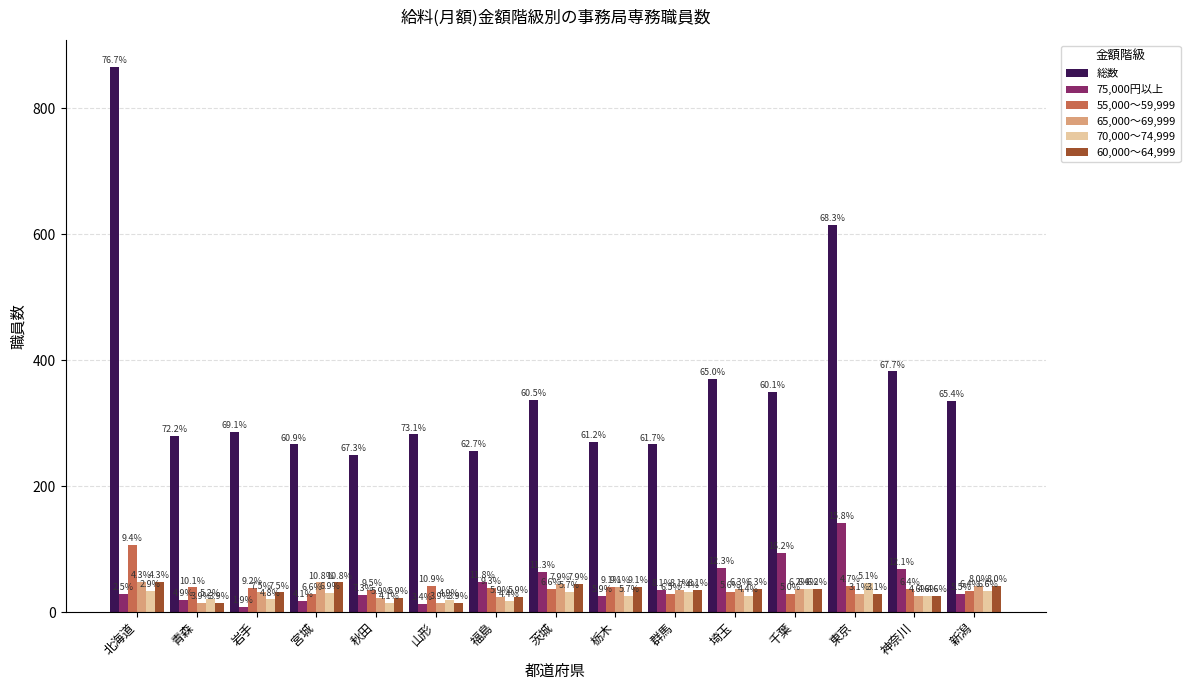

What is the spread (max minus min) of values at 千葉?

321